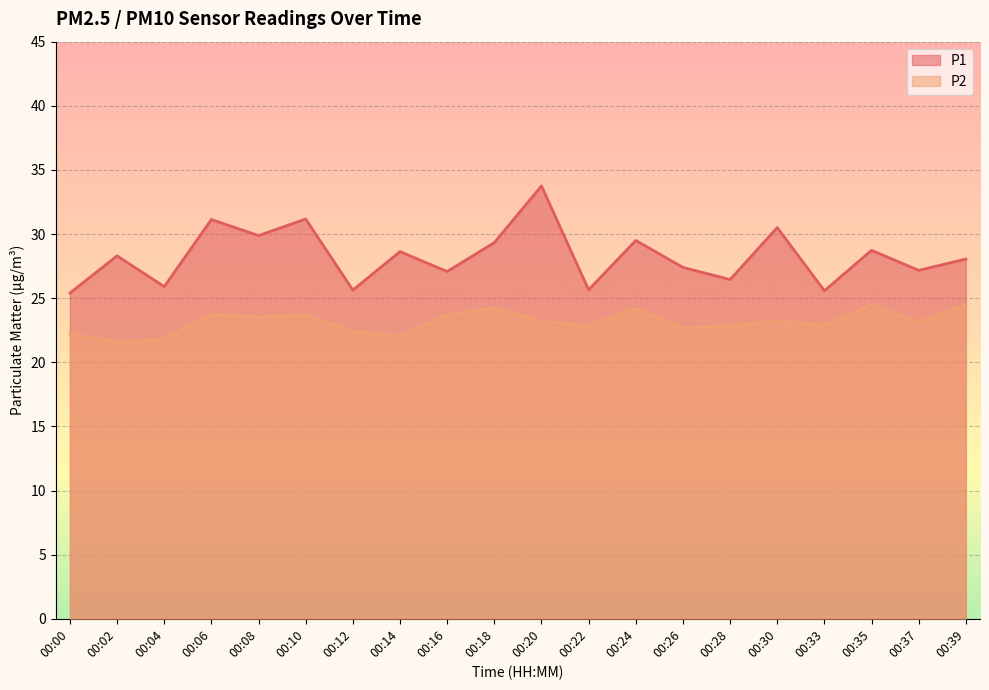

What is the difference between the highest and lowest values at 00:37?

4.0